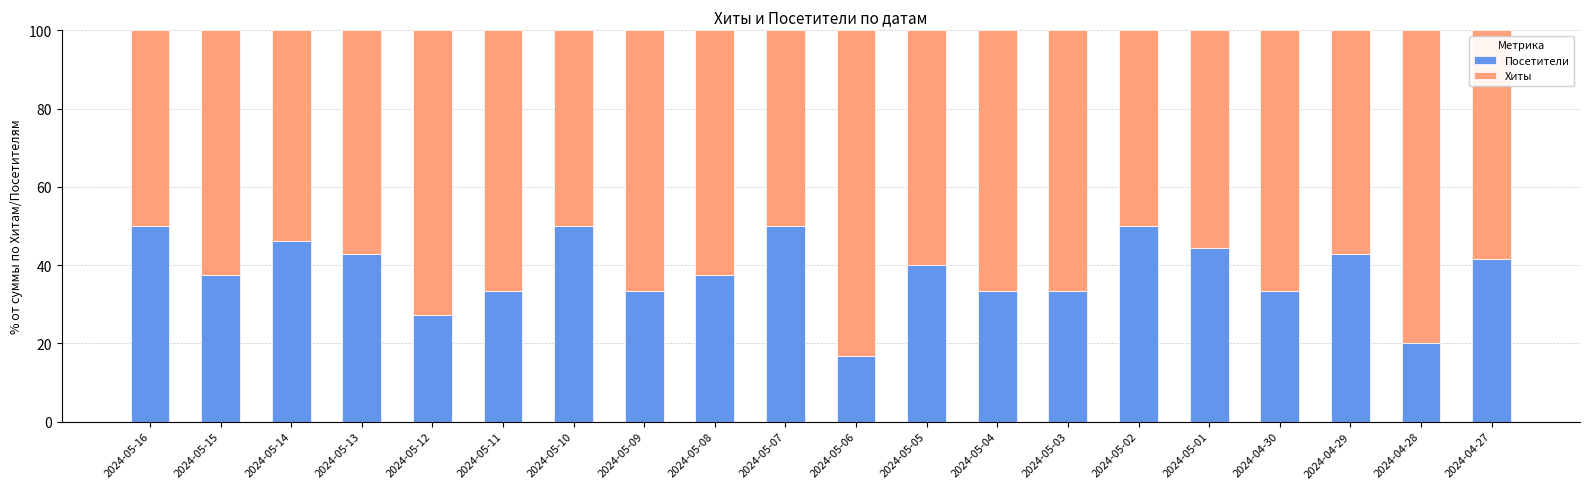

What is the total value across all series at 2024-04-27?

100.0